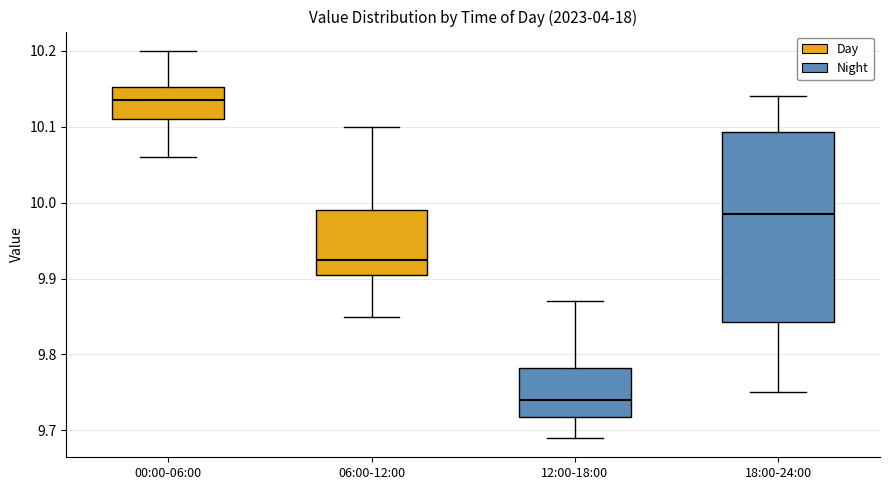

Where is the lower edge of the box for 18:00-24:00 on the y-axis? The values are not printed on the chart, so give them approximately, as read against the axis.

9.84